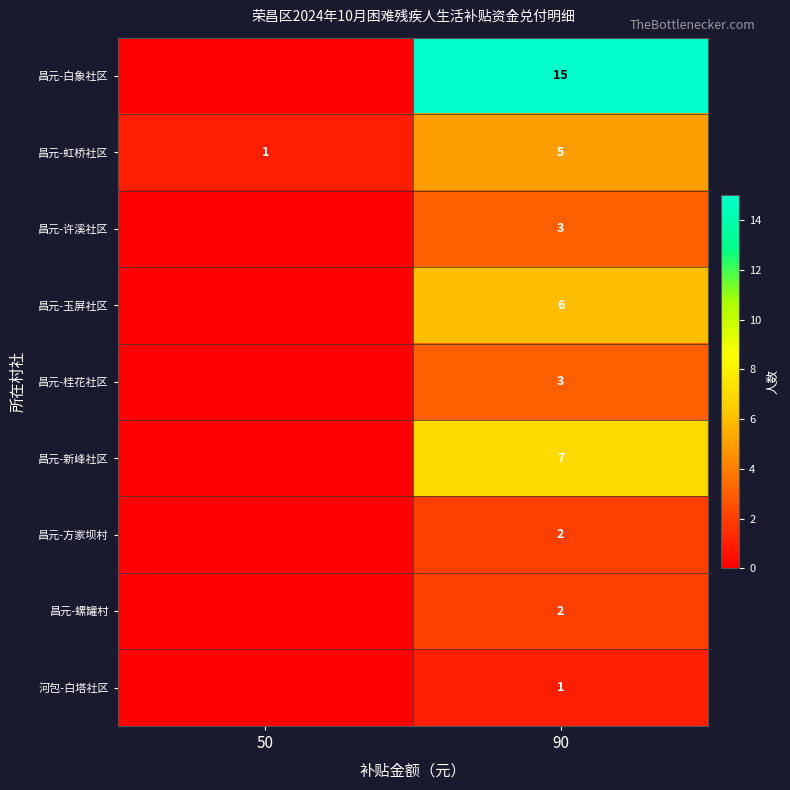

What is the average value of the 昌元-虹桥社区 series?

3